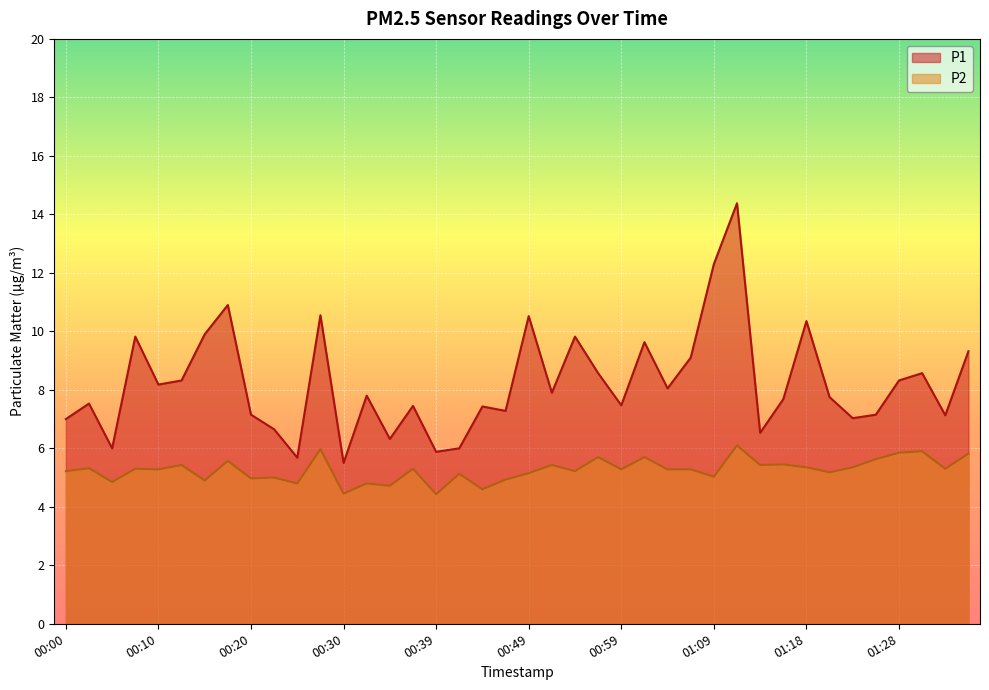

Is the value of P1 at 01:06 greater than the value of P2 at 01:09?

Yes